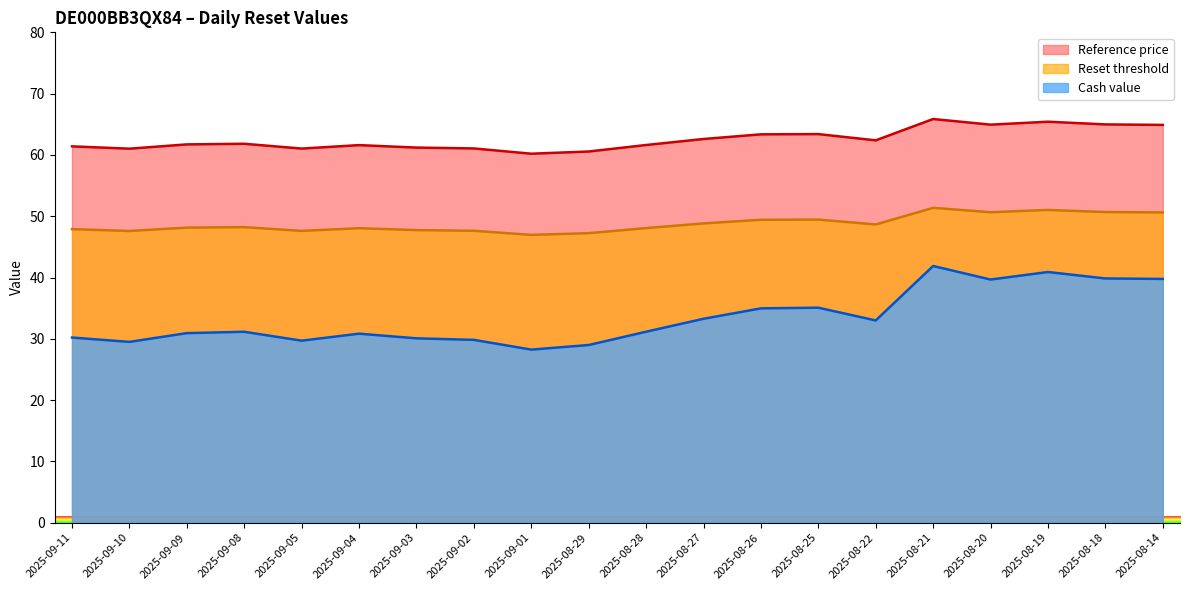

What are all the series names shown in the legend?

Reference price, Reset threshold, Cash value